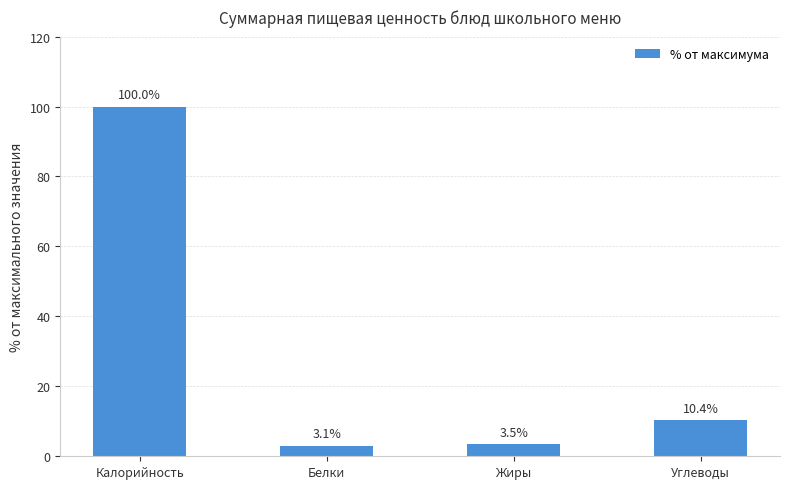

How many values exceed 10?

2